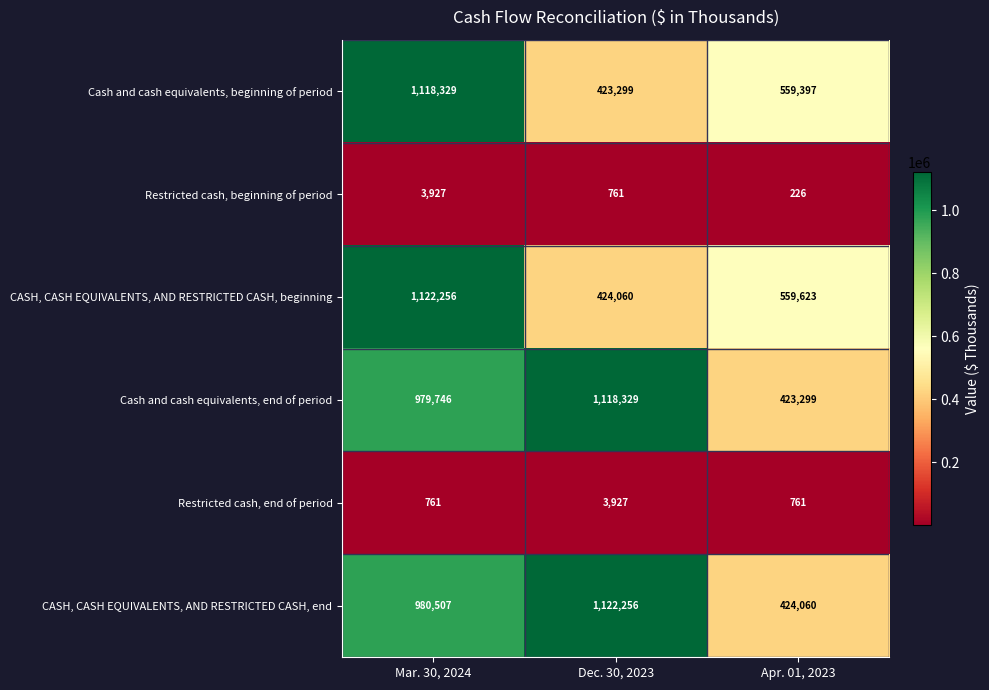

At which category is the sum across all series the highest?

Mar. 30, 2024